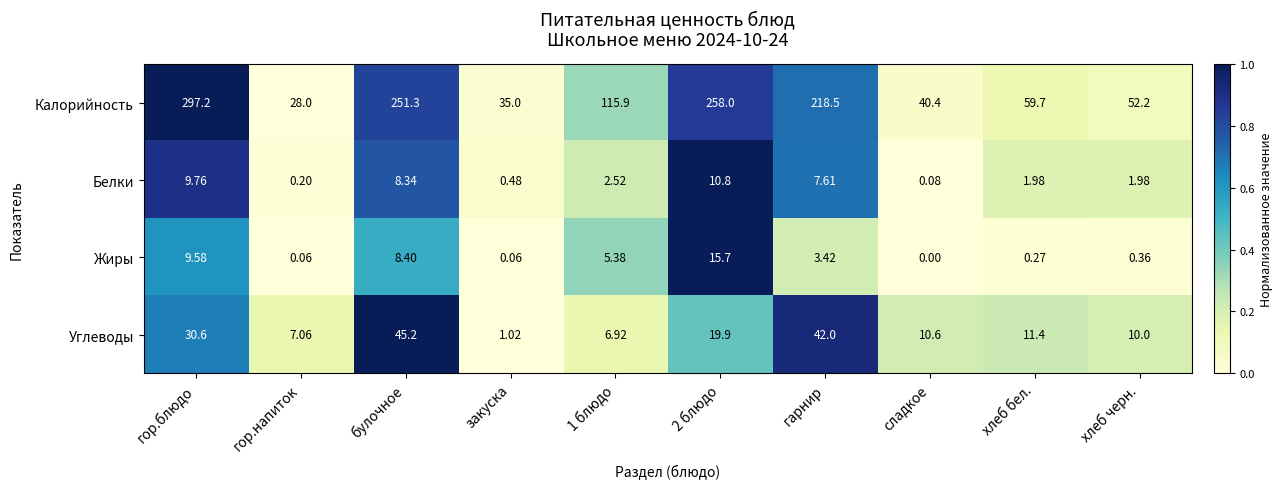

Which series has the widest spread of values?

Калорийность